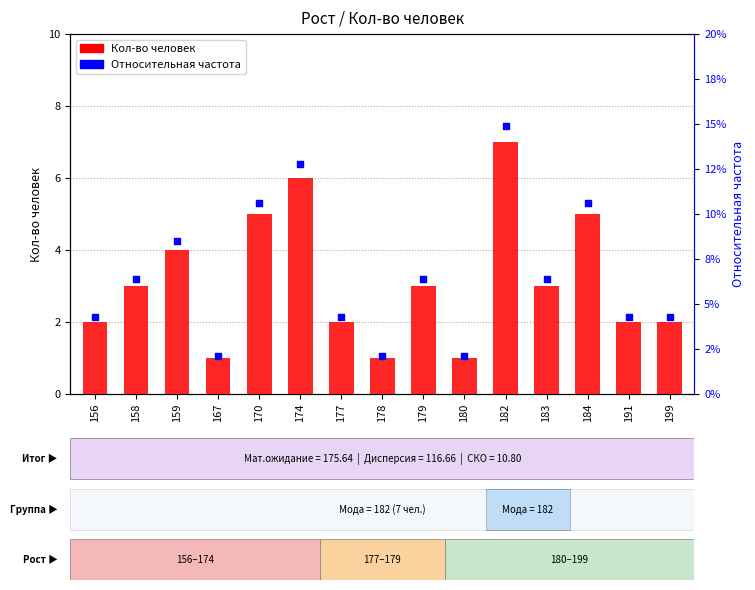

What are all the series names shown in the legend?

Кол-во человек, Относительная частота